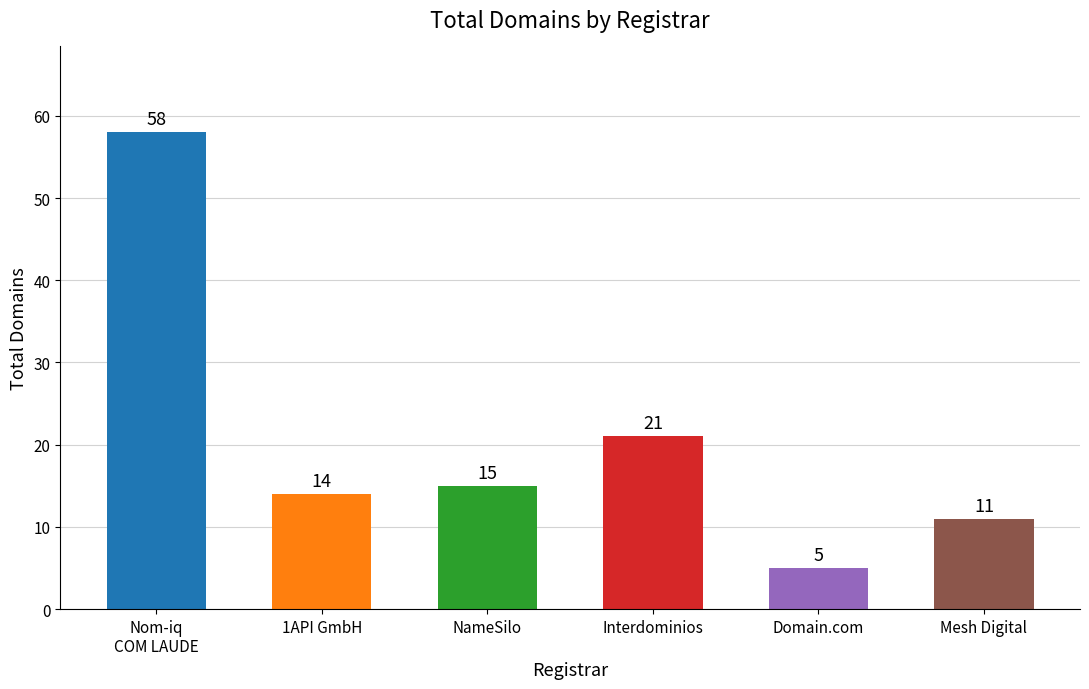

What is the value of the 5th bar from the left?

5